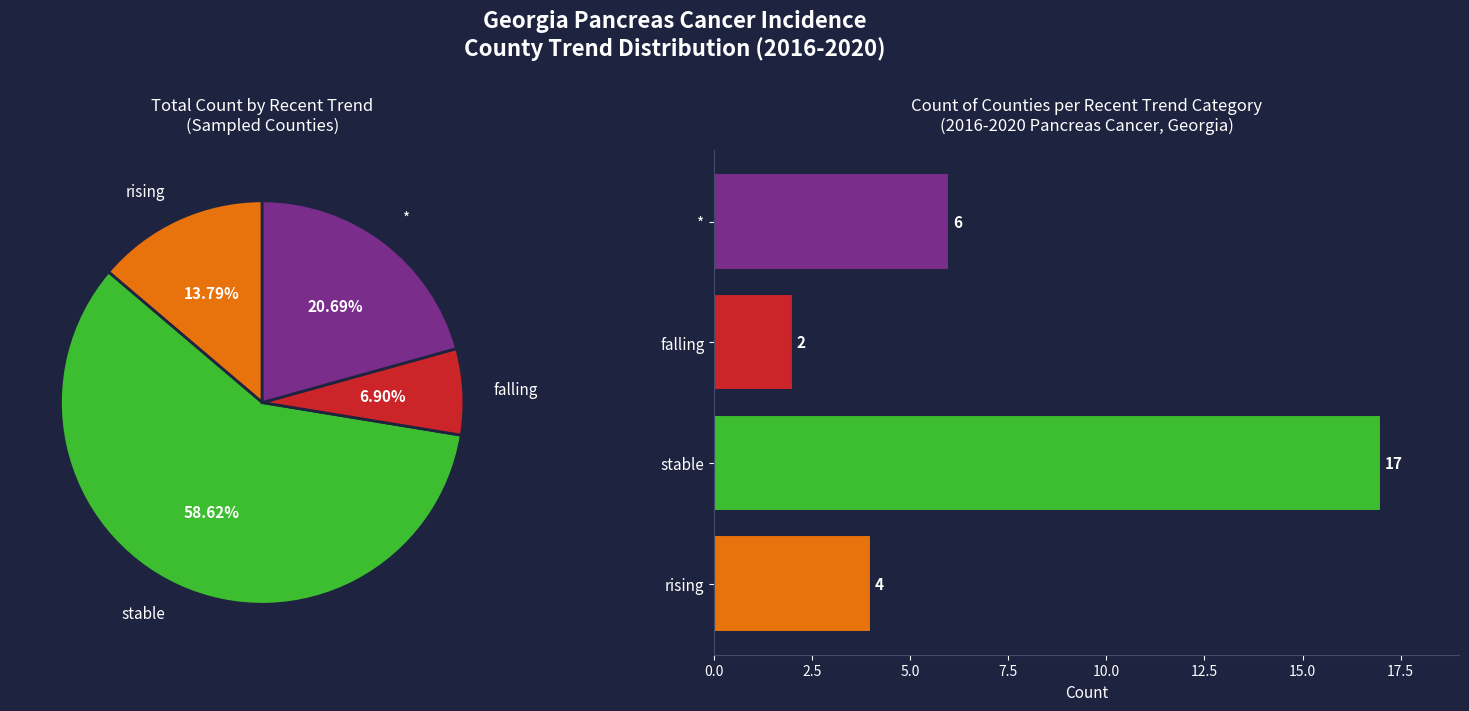

Combined, do stable and * account for over 50%?

Yes